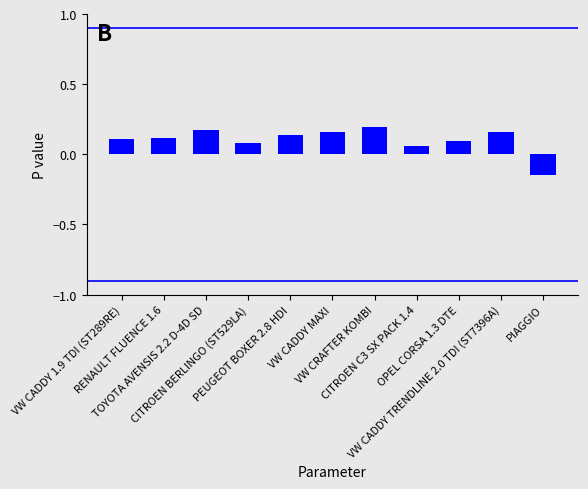

What is the label of the 1st bar from the right?

PIAGGIO